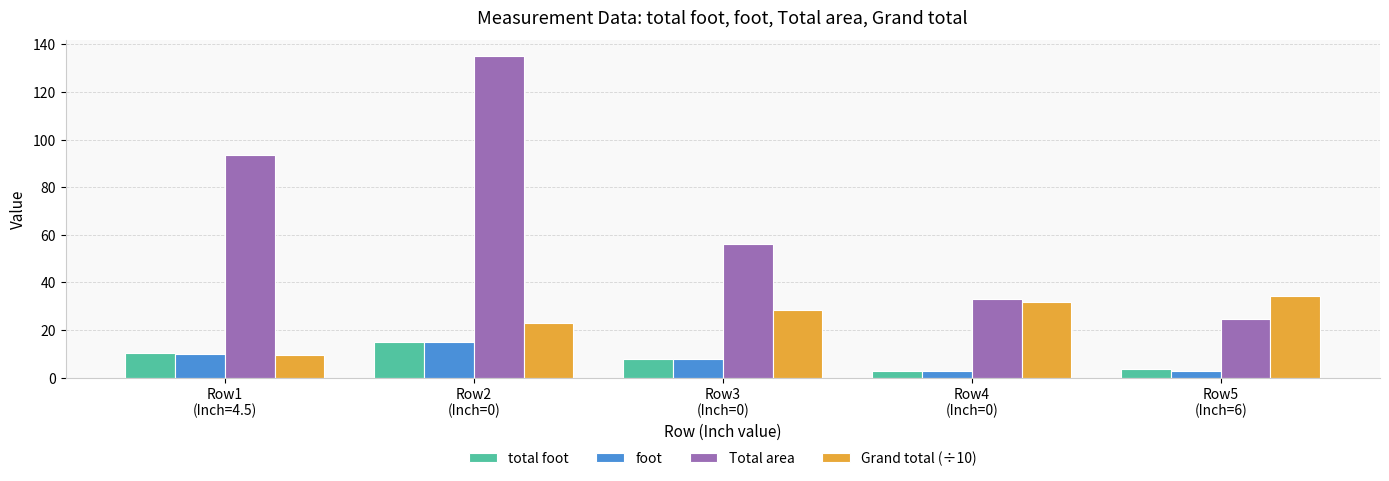

List the labels in order of Grand total (÷10) value, largest first.

Row5
(Inch=6), Row4
(Inch=0), Row3
(Inch=0), Row2
(Inch=0), Row1
(Inch=4.5)